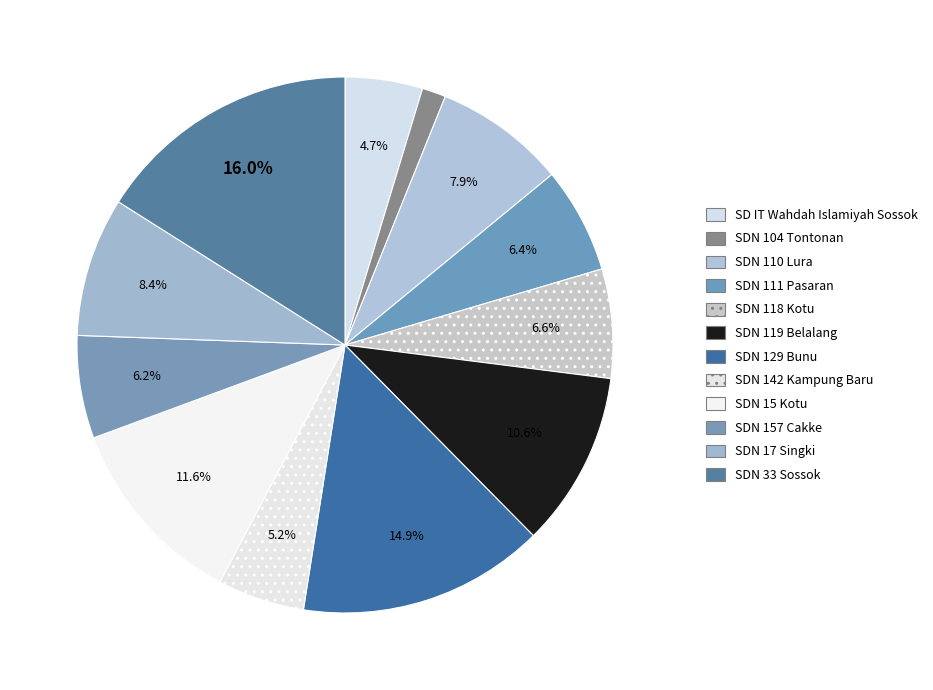

Count the number of slices in the pie.

12